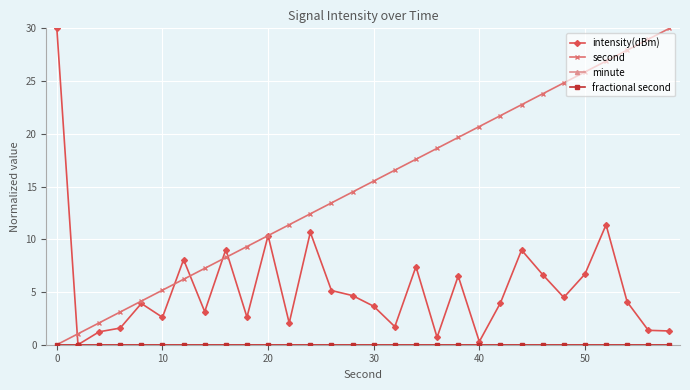

How many lines are shown in the chart?

4